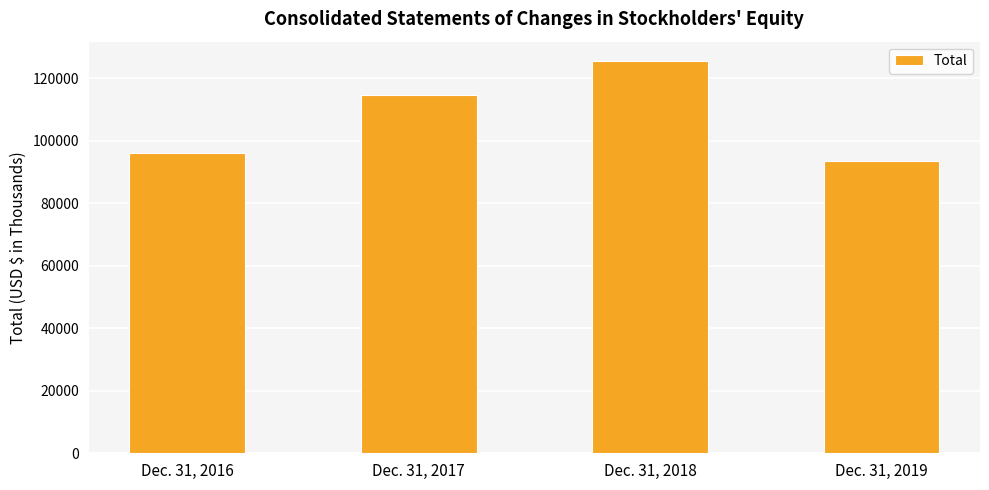

Rank the categories by value from lowest to highest.

Dec. 31, 2019, Dec. 31, 2016, Dec. 31, 2017, Dec. 31, 2018